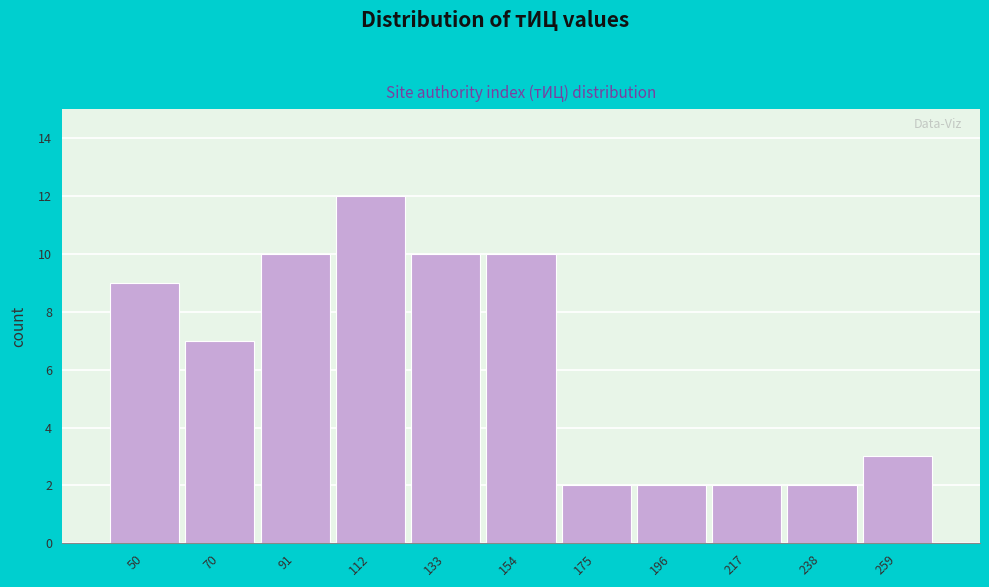

Reading left to right, extract all data points from this chart.

50=9	70=7	91=10	112=12	133=10	154=10	175=2	196=2	217=2	238=2	259=3